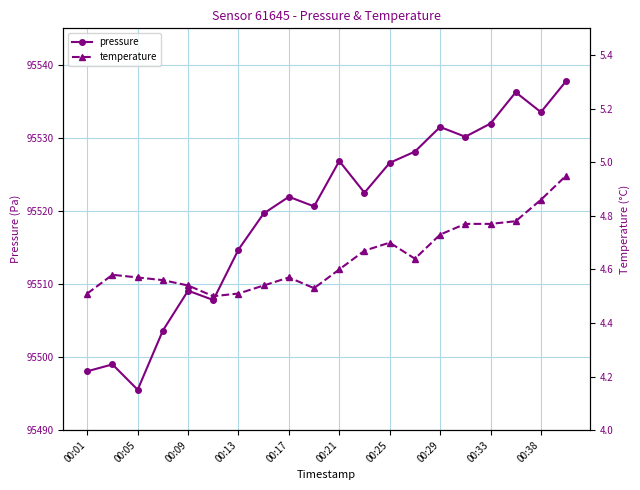

What is the value of the temperature point at the 11th from the left?

4.6